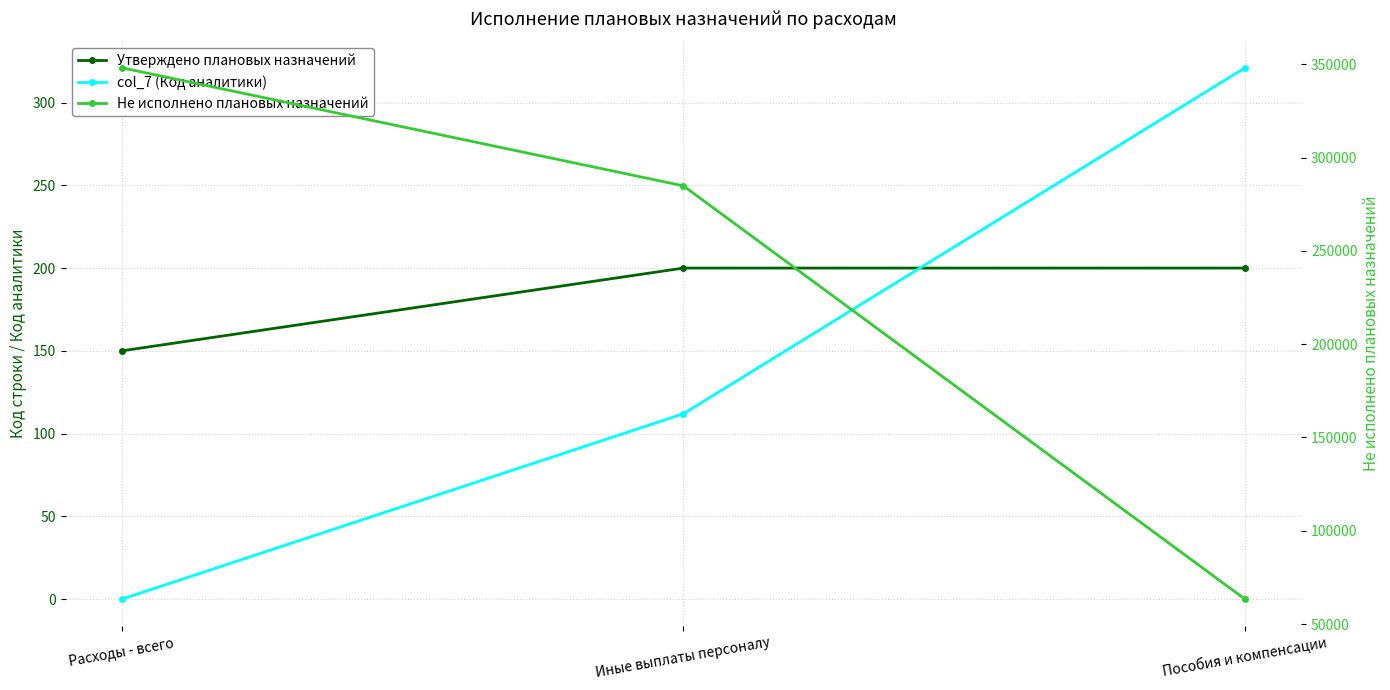

What is the difference between the highest and lowest values at Иные выплаты персоналу?

284744